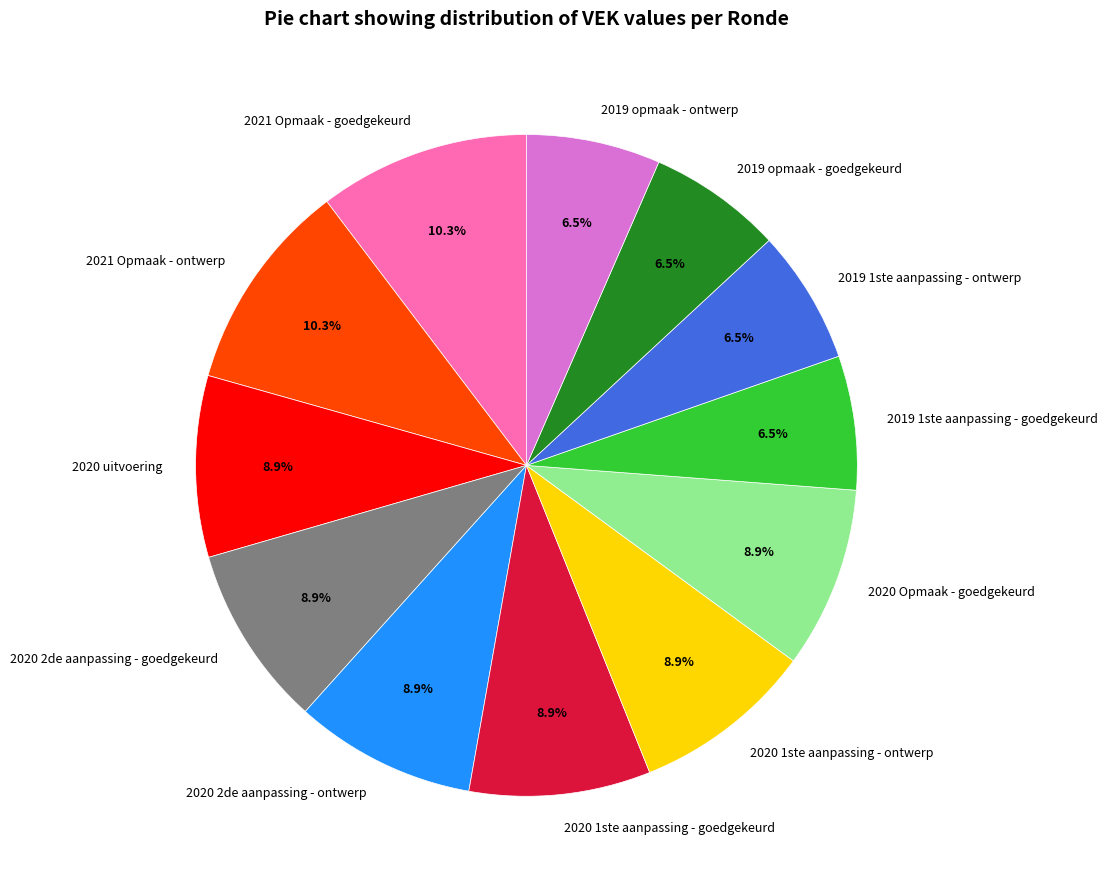

Do 2019 1ste aanpassing - ontwerp and 2020 2de aanpassing - ontwerp together represent more than half of the pie?

No